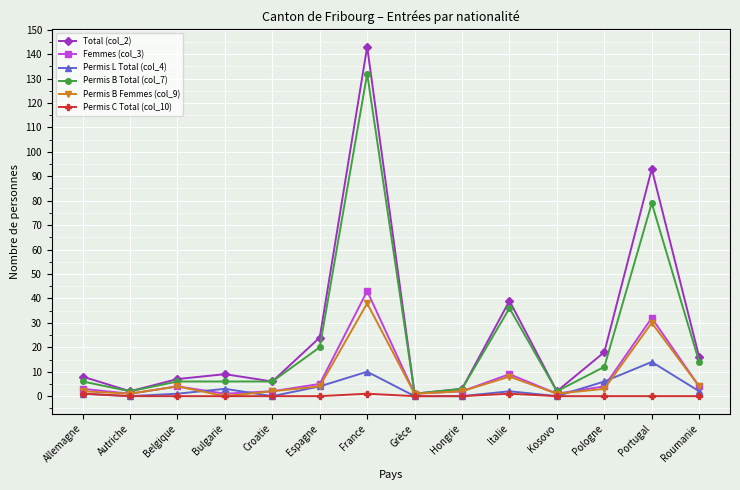

What is the difference between the highest and lowest values at Belgique?

7